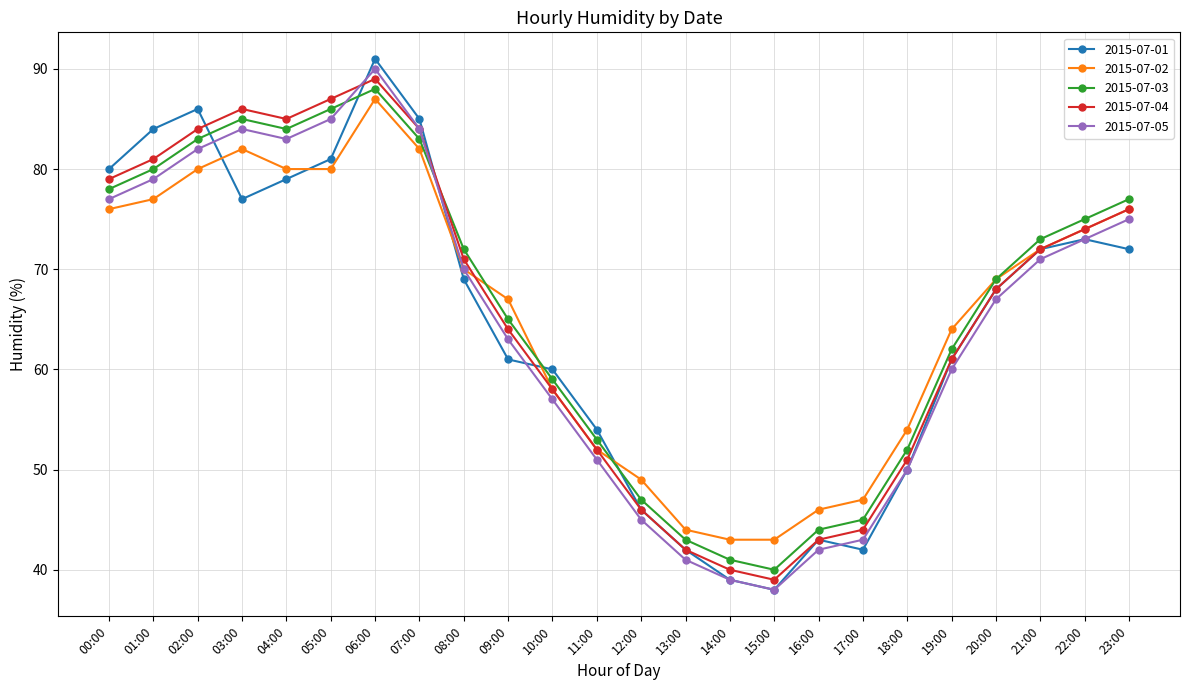

At which label does 2015-07-04 reach its peak?

06:00